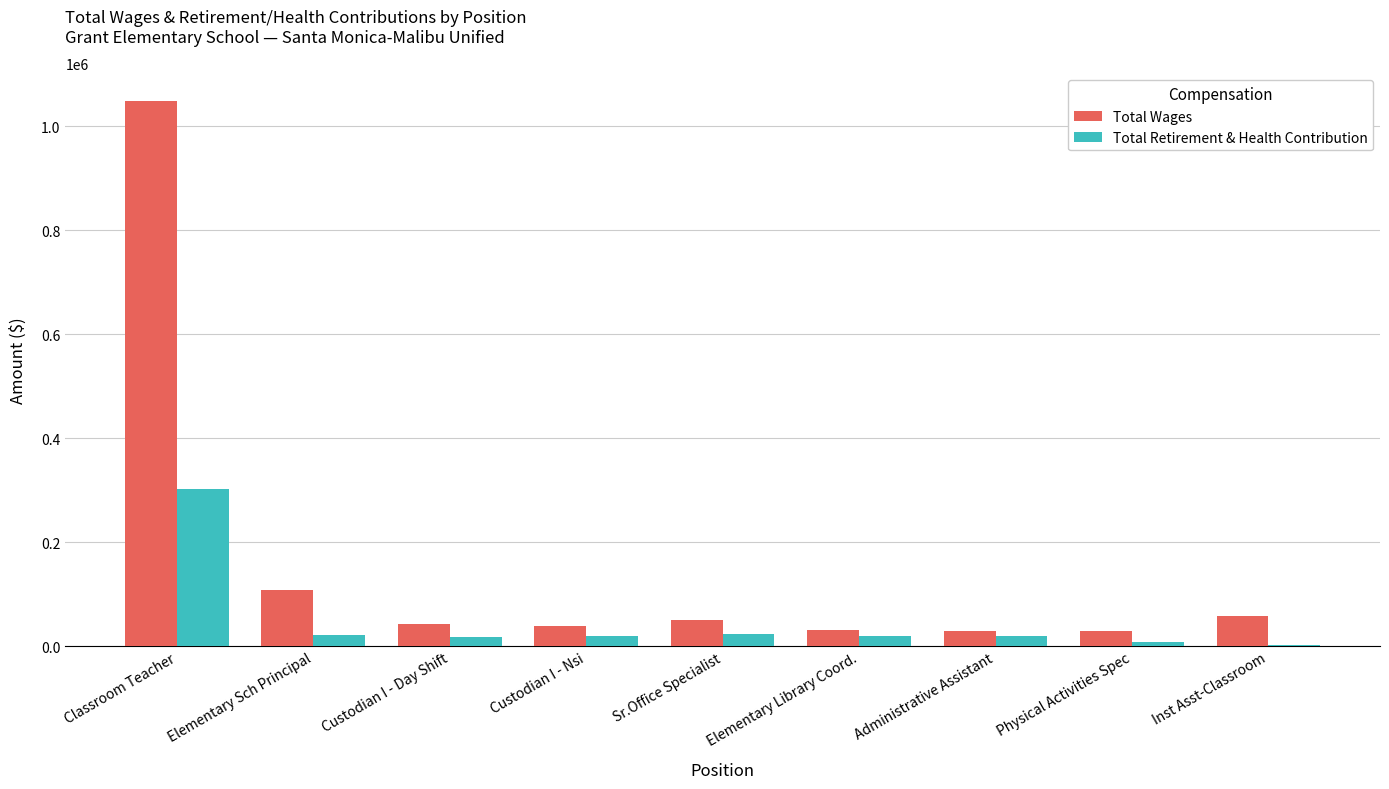

At which label does Total Wages reach its peak?

Classroom Teacher